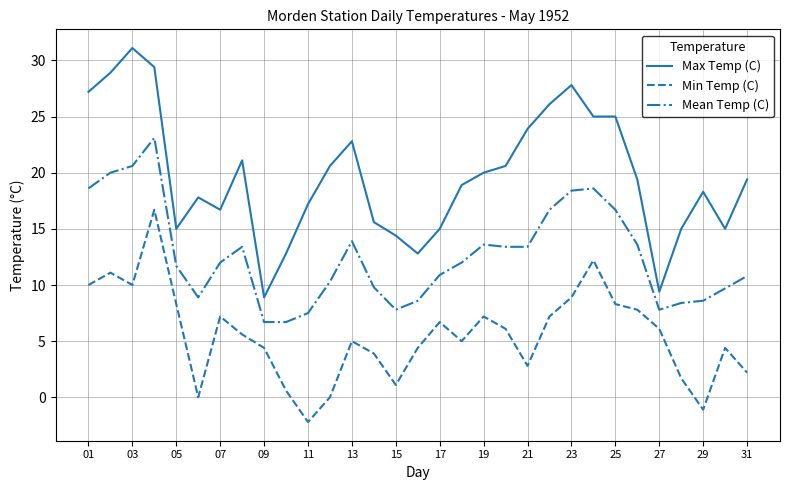

Is this an area chart (filled region under the line)?

No